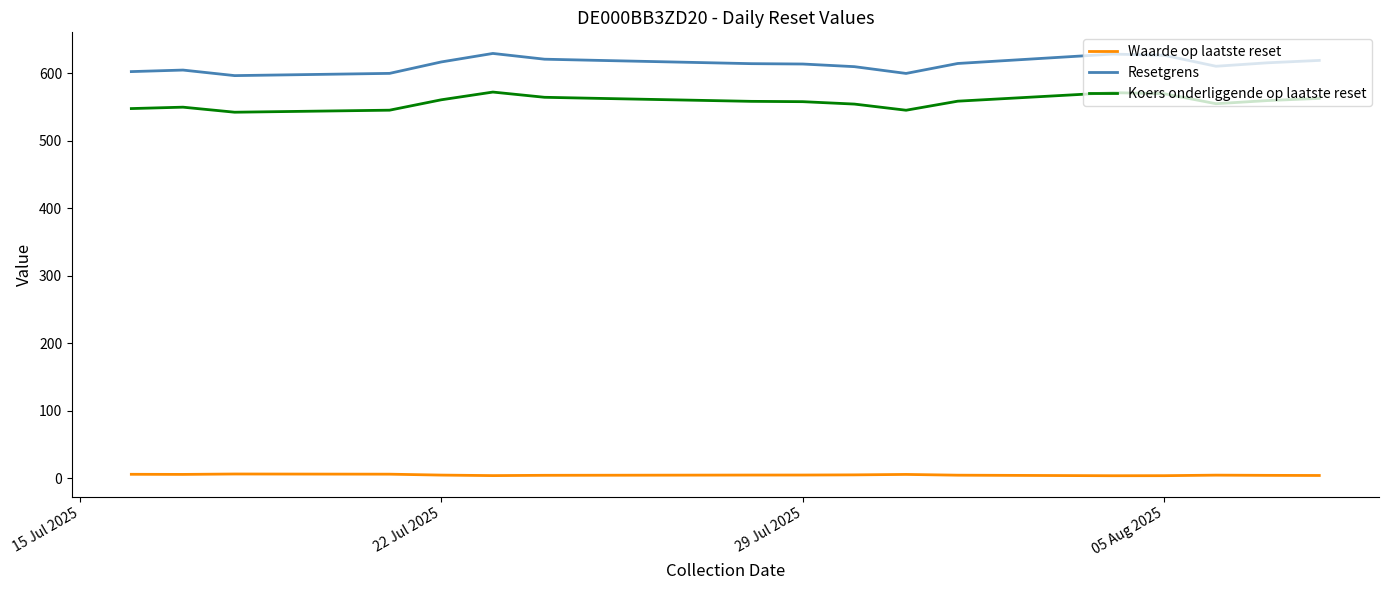

Does the chart have visible grid lines?

No